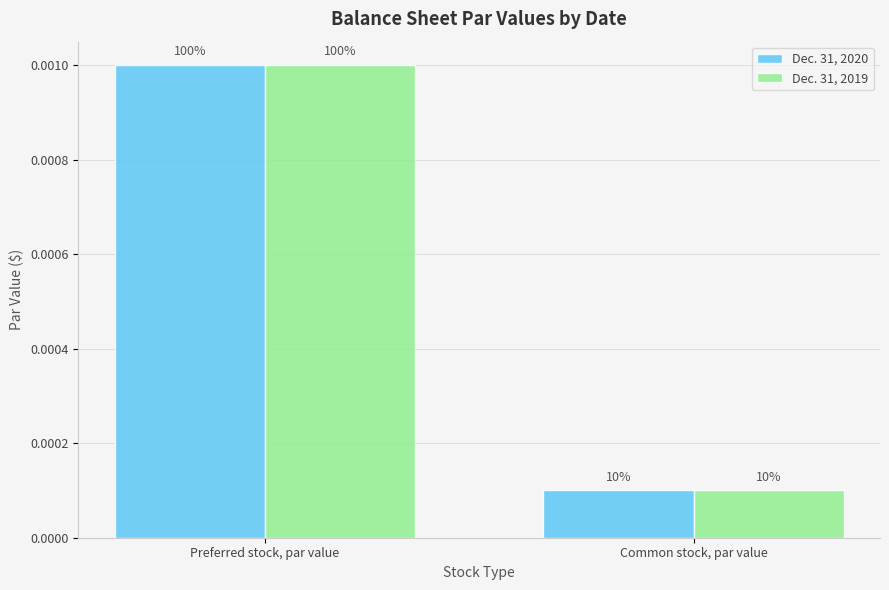

Does the chart contain any negative values?

No